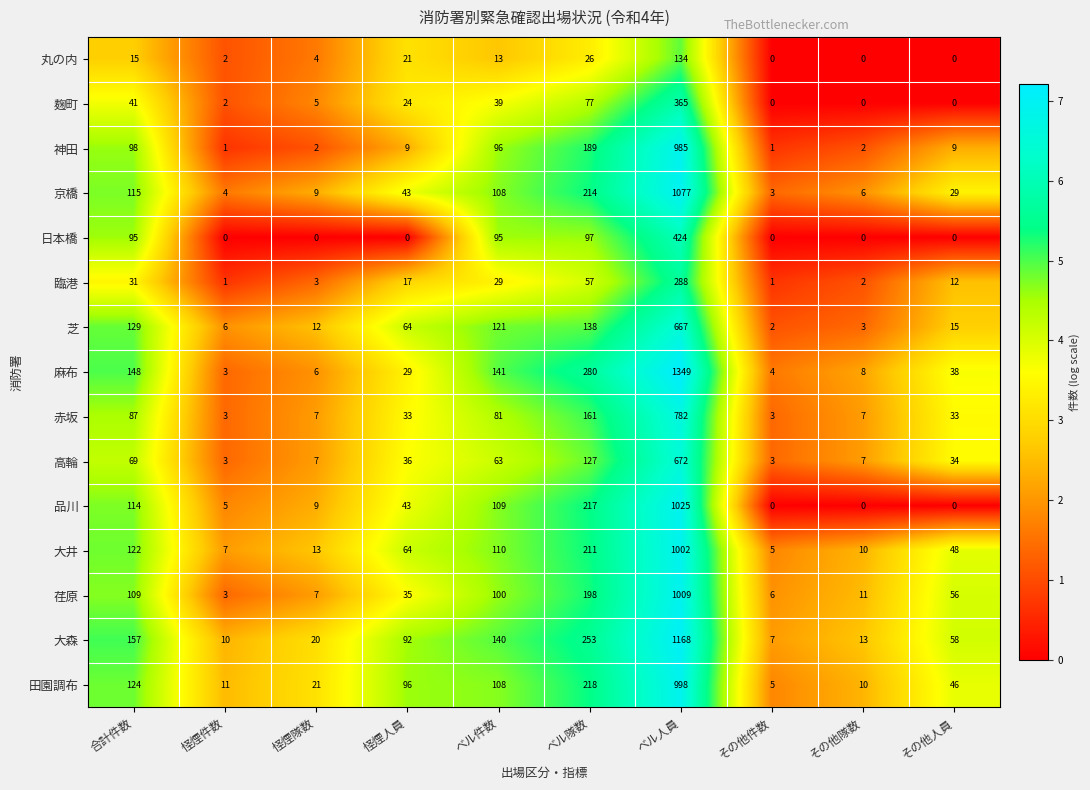

At which category is the sum across all series the highest?

ベル人員